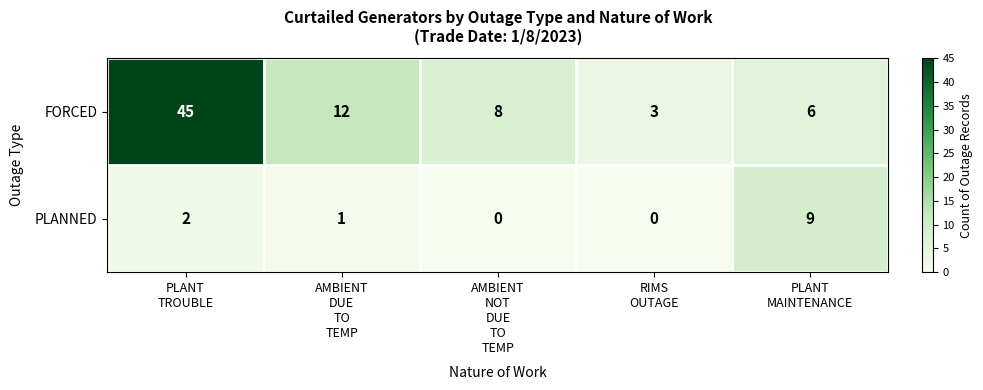

What is the difference between the maximum and minimum values in the FORCED series?

42